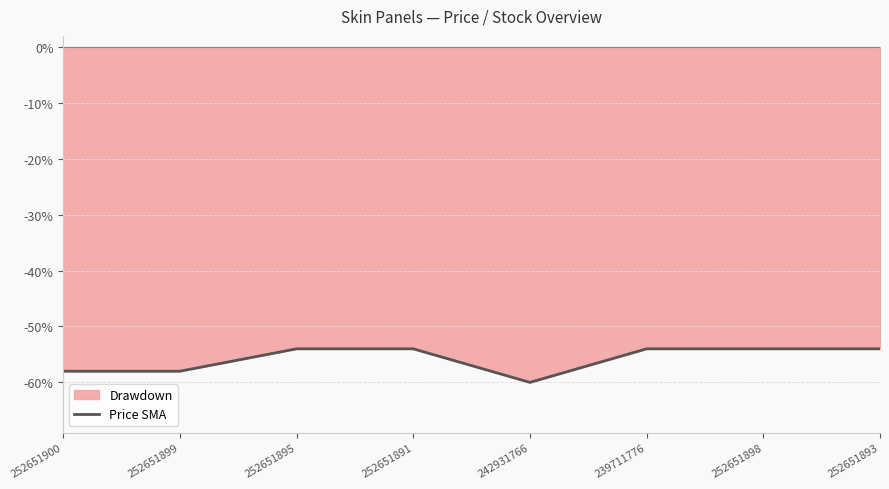

Reading left to right, extract all data points from this chart.

252651900=-0.6	252651899=-0.6	252651895=-0.5	252651891=-0.5	242931766=-0.6	239711776=-0.5	252651898=-0.5	252651893=-0.5